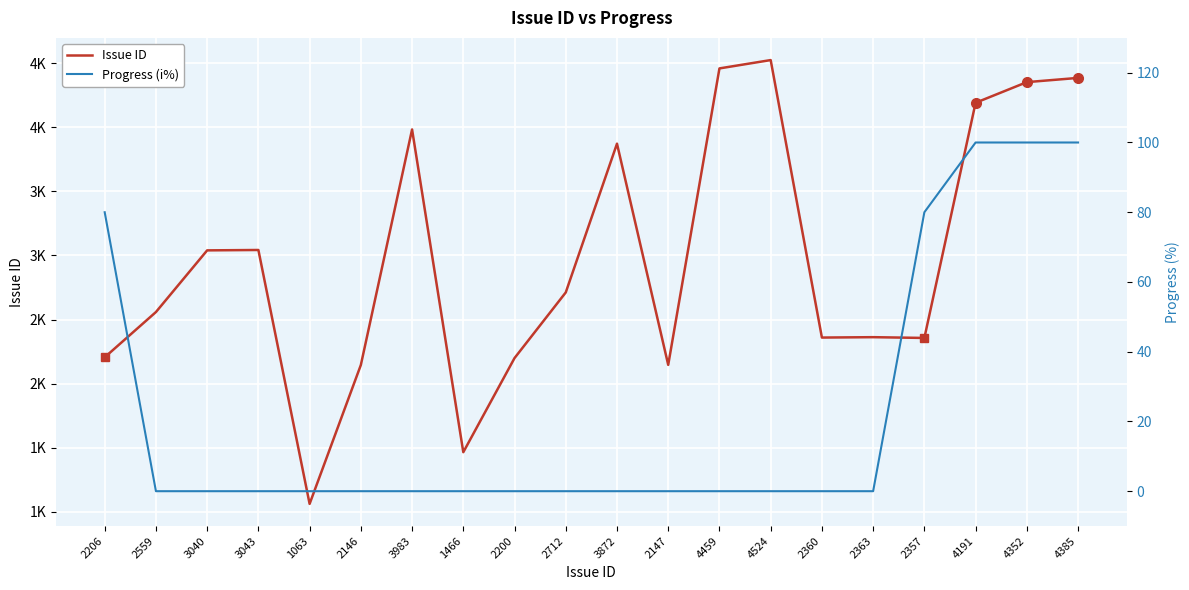

True or false: Issue ID and Progress (i%) cross at least once.

False